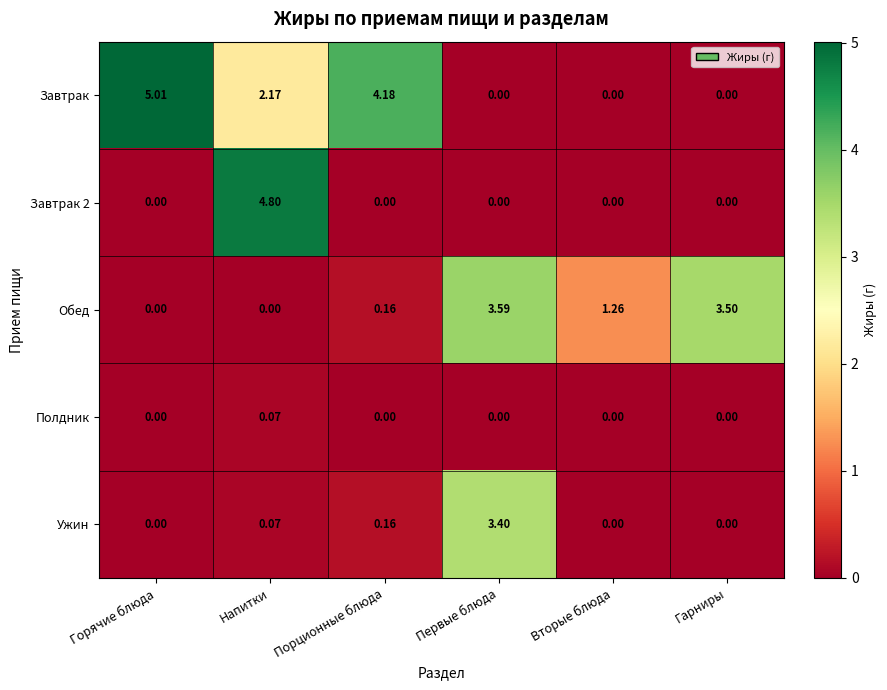

Which series has the largest total across all categories?

Завтрак